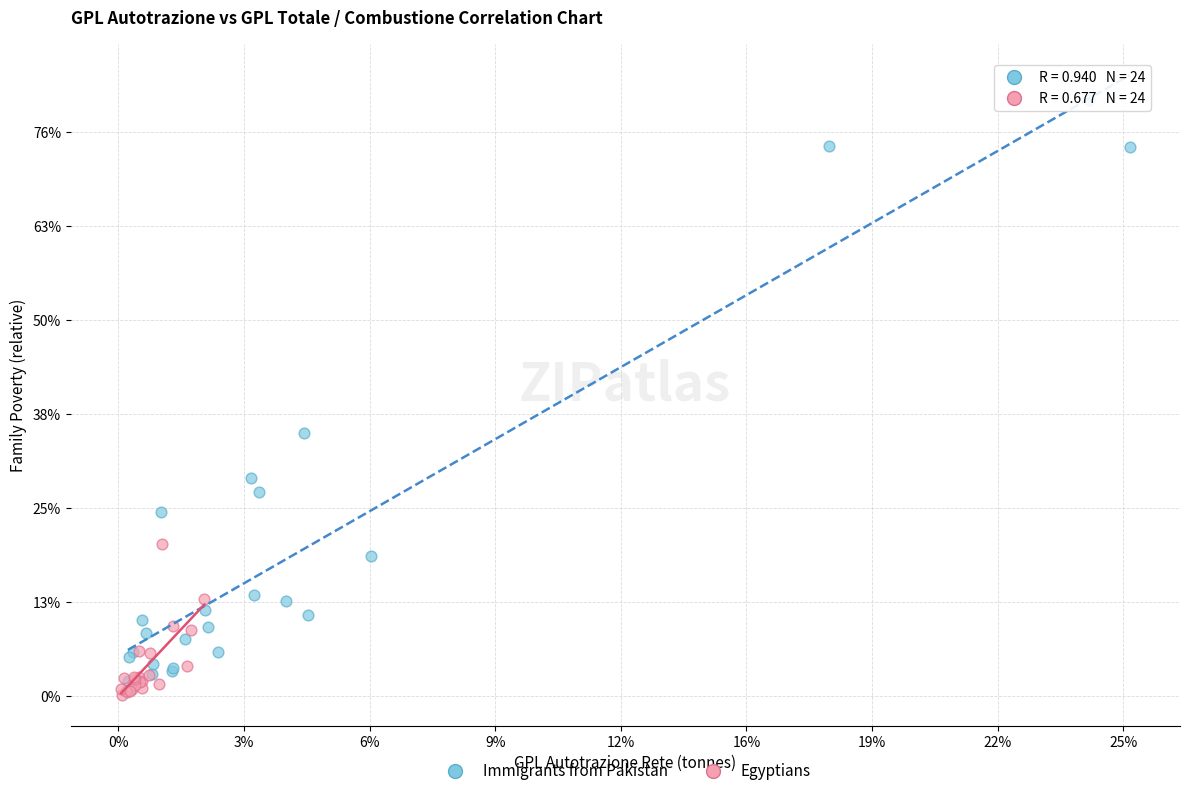

Which series reaches the minimum Y coordinate?

Egyptians